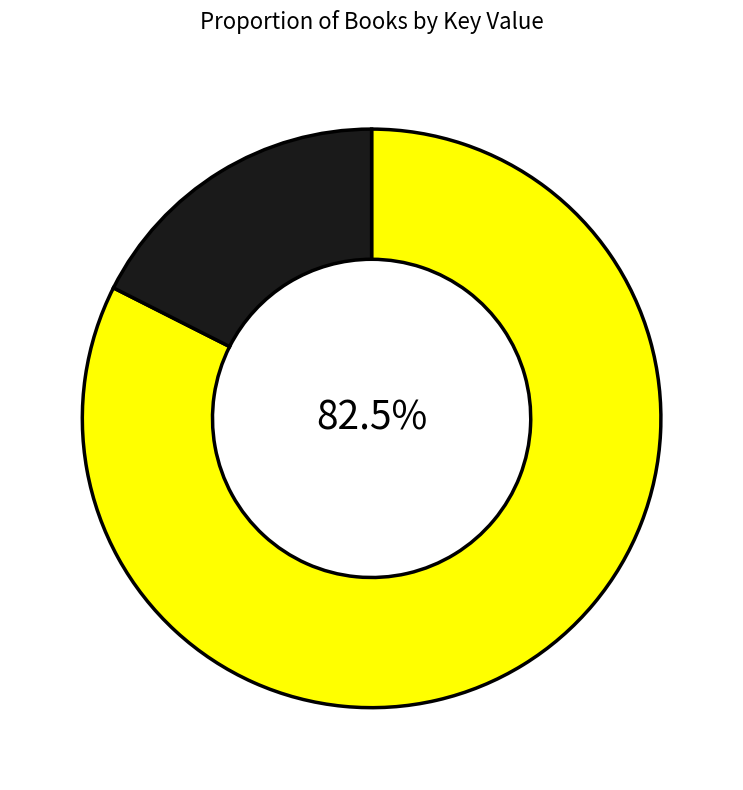

How many slices are in this pie chart?

2